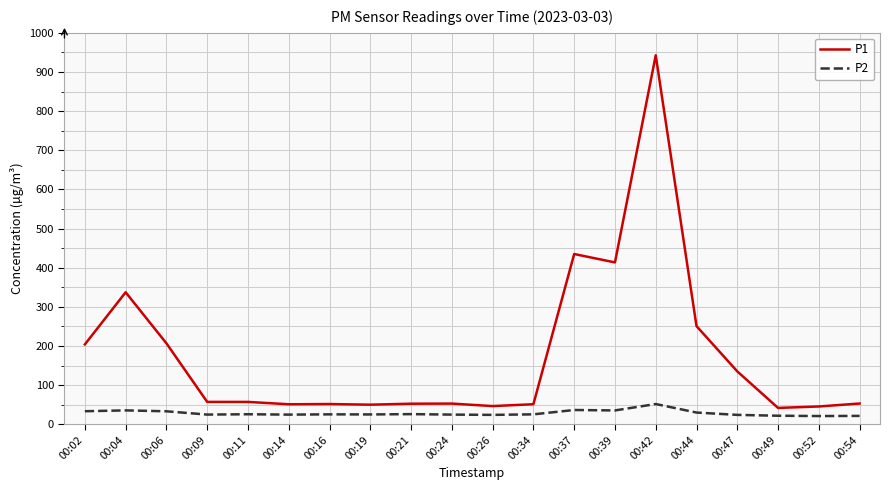

What is the highest value of the P1 series?

942.7